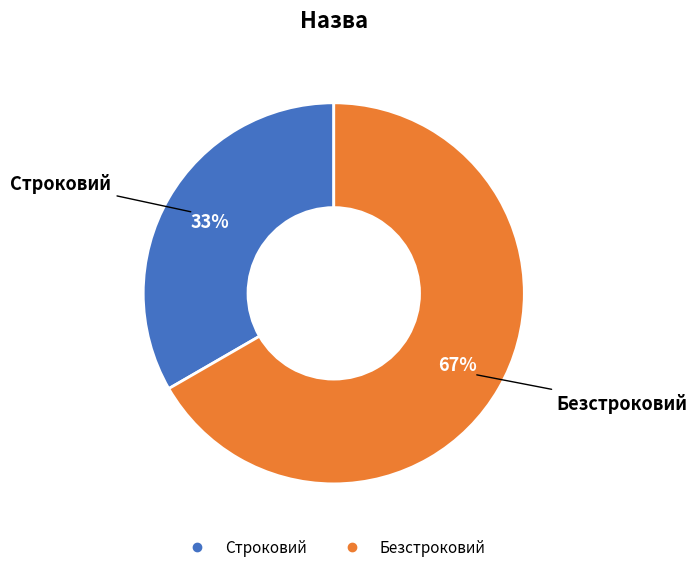

The Строковий slice represents 42% of the pie. True or false?

False